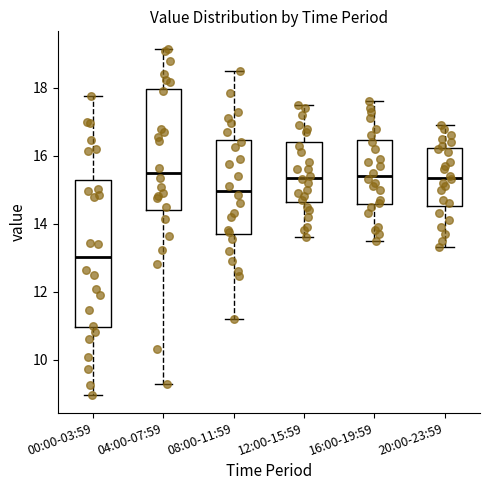

Reading left to right, transcribe this box plot: for each box, give where its median line is, the range the box spans, and where its two whiskers end, as read against the y-axis. The values are not printed on the chart, so give them approximately, as read against the axis.

00:00-03:59: median 13.0, box 11.0 to 15.2, whiskers 9.0 to 17.8
04:00-07:59: median 15.6, box 14.4 to 18.0, whiskers 9.2 to 19.2
08:00-11:59: median 15.0, box 13.8 to 16.4, whiskers 11.2 to 18.6
12:00-15:59: median 15.4, box 14.6 to 16.4, whiskers 13.6 to 17.6
16:00-19:59: median 15.4, box 14.6 to 16.4, whiskers 13.6 to 17.6
20:00-23:59: median 15.4, box 14.6 to 16.2, whiskers 13.4 to 17.0